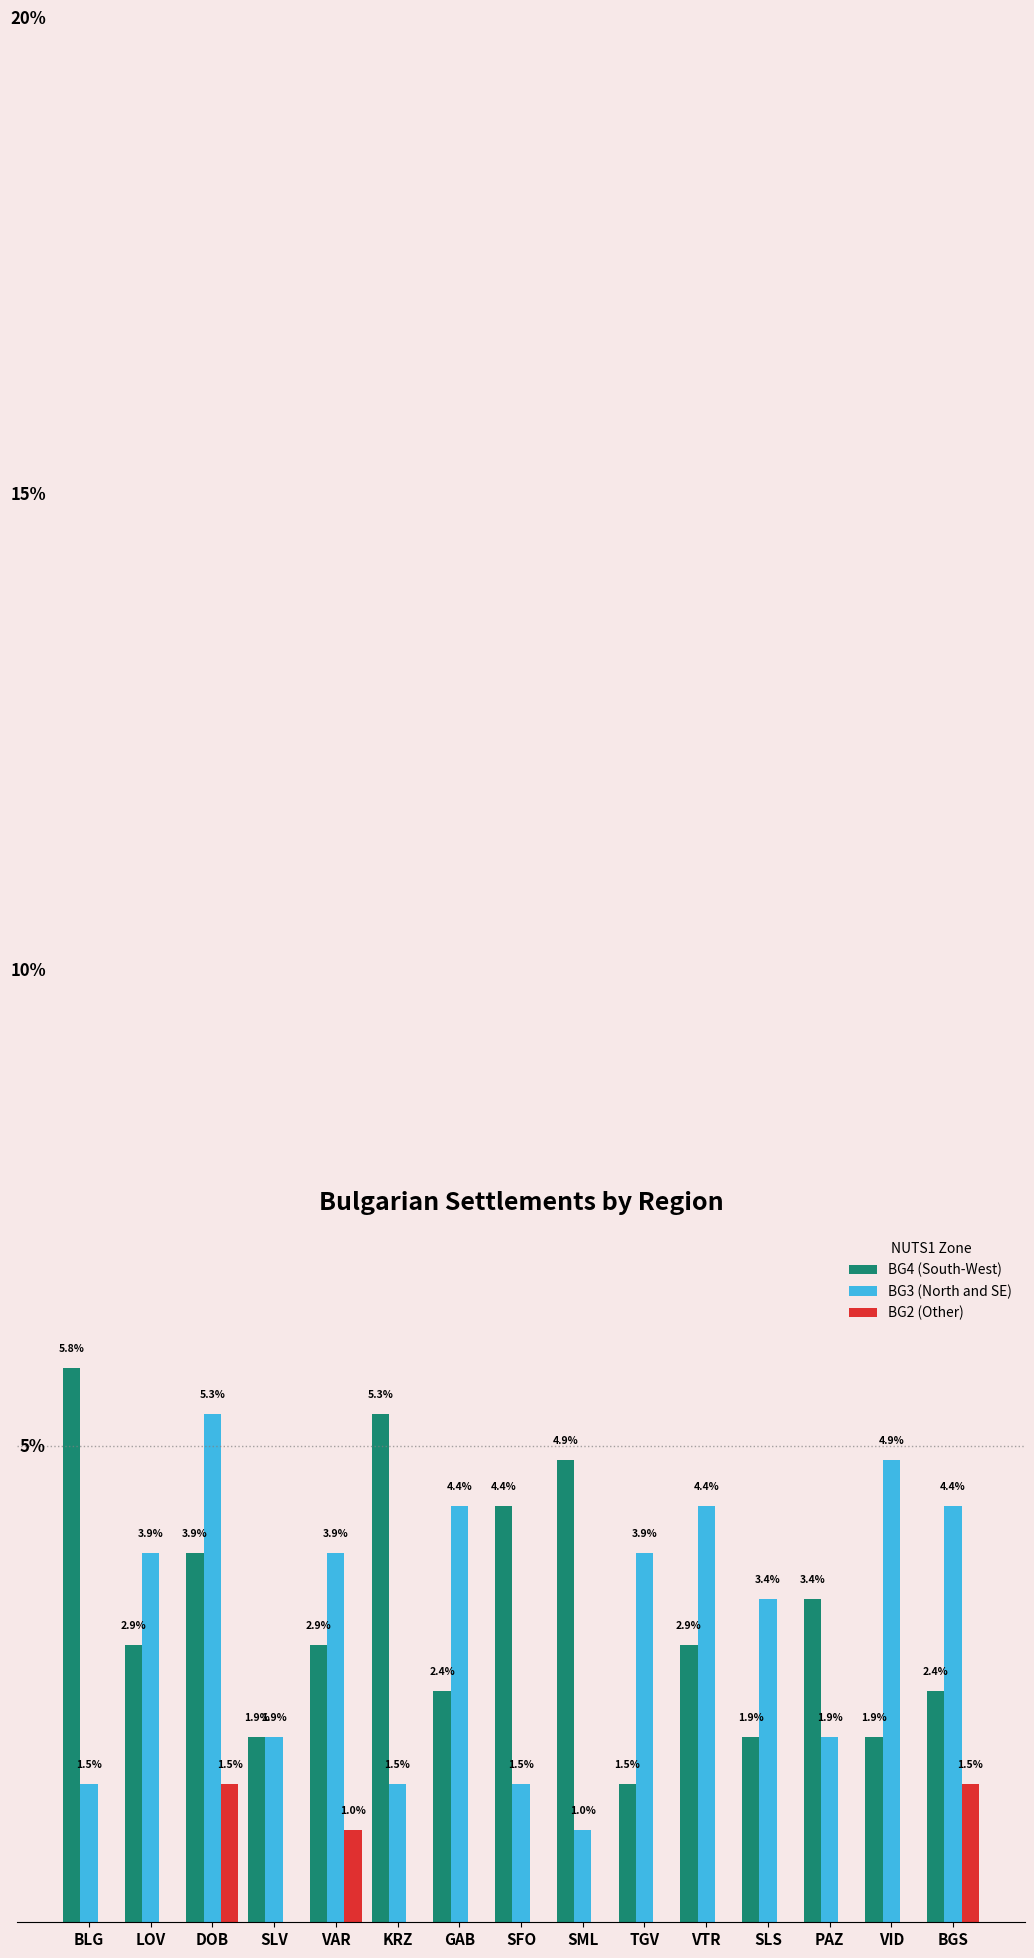

Which series changed the most between DOB and PAZ?

BG3 (North and SE)